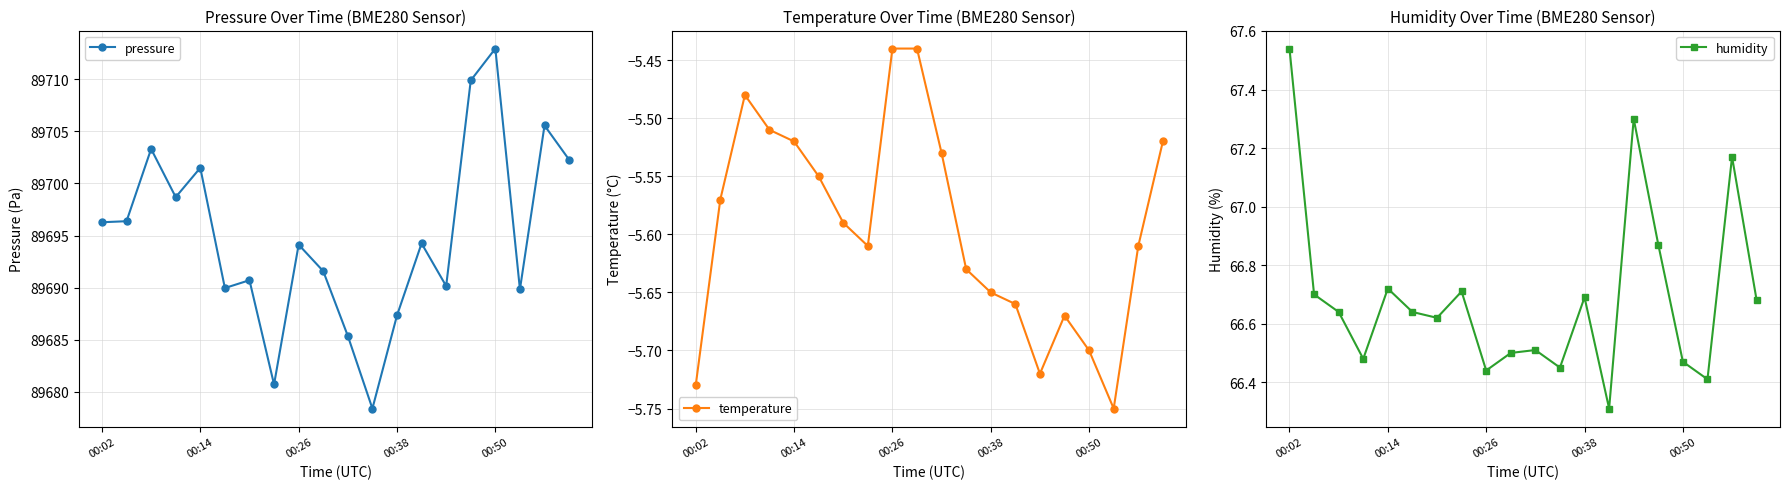

In humidity, how many points are higher than both neighbors (excluding endpoints)?

6